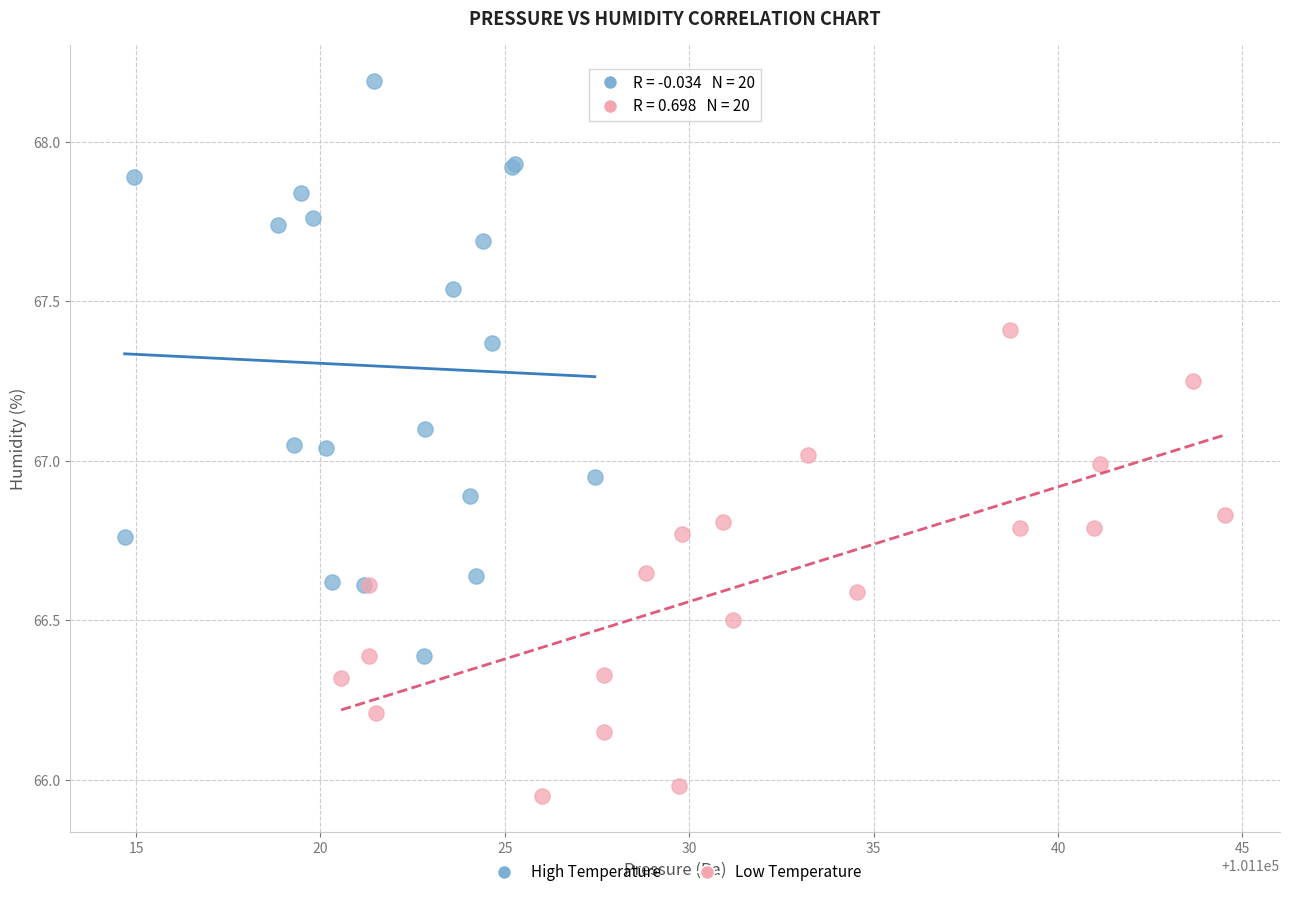

Which series contains the highest Y value?

High Temperature